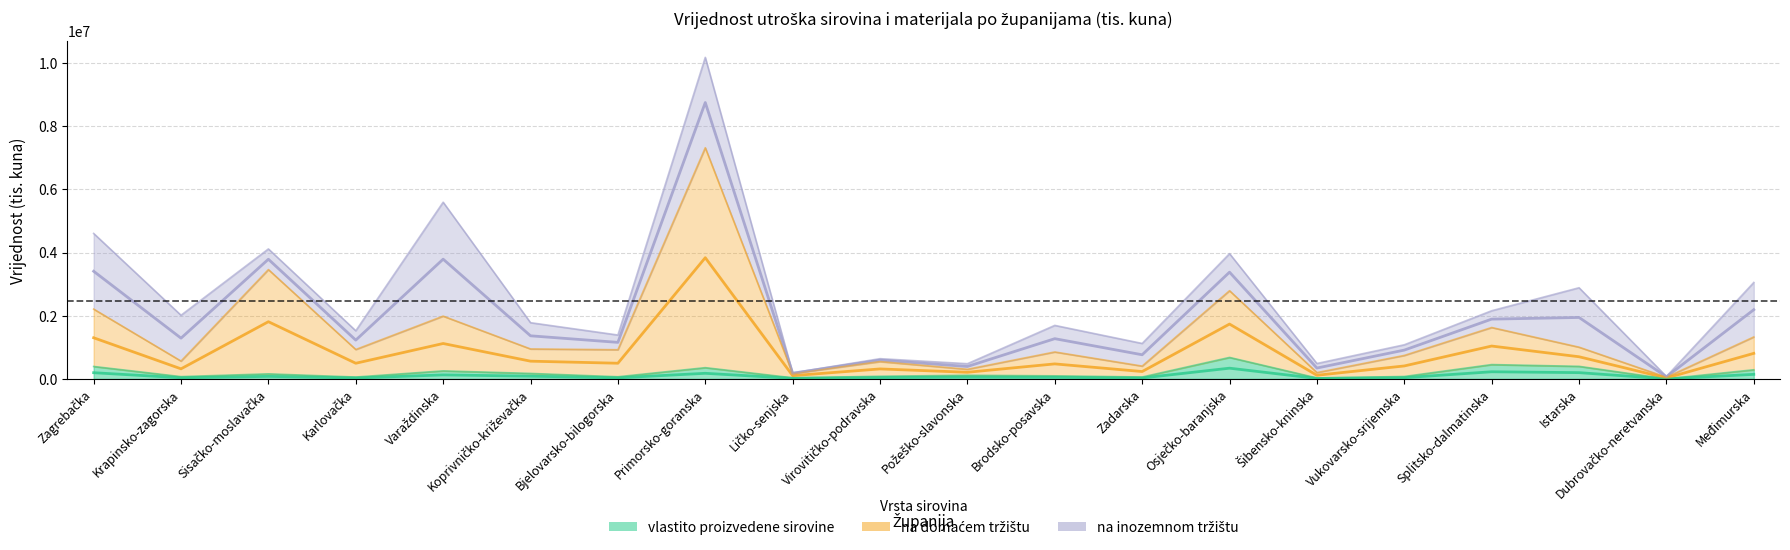

True or false: vlastito proizvedene sirovine and na domaćem tržištu cross at least once.

False